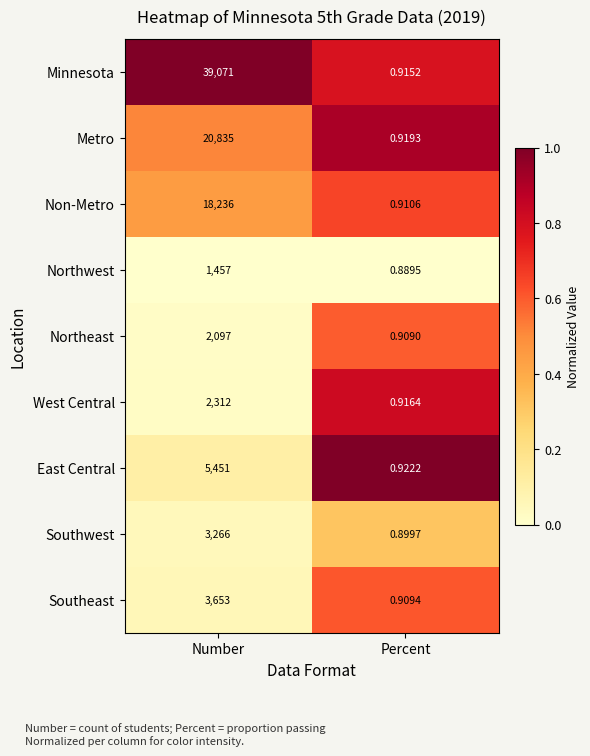

Where is West Central nearest to the value 1156?

Percent